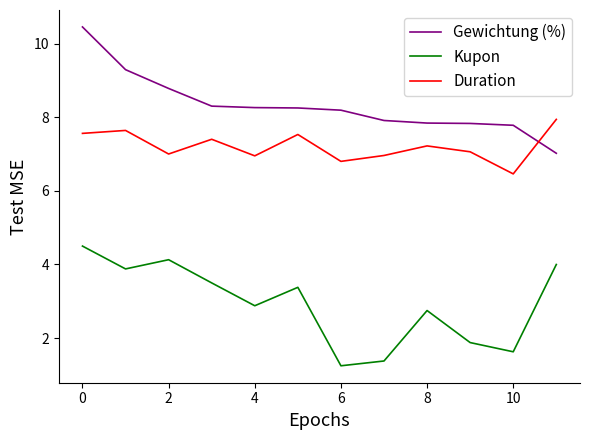

Rank the series by their average value, from highest to lowest.

Gewichtung (%), Duration, Kupon